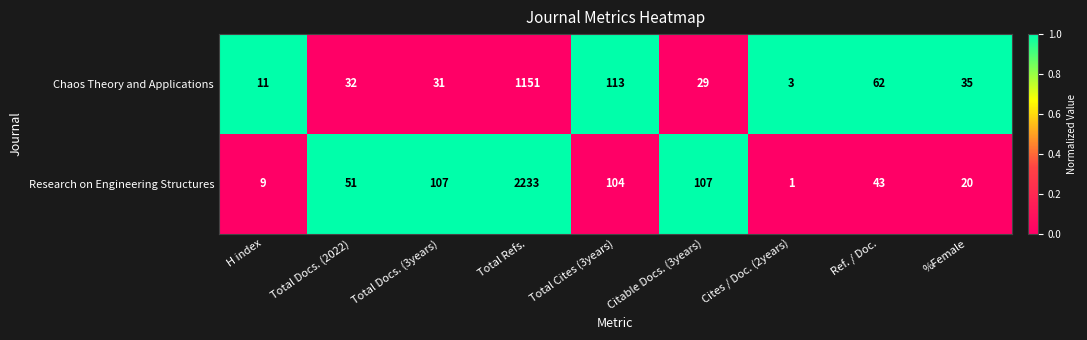

How many series are shown in this chart?

2